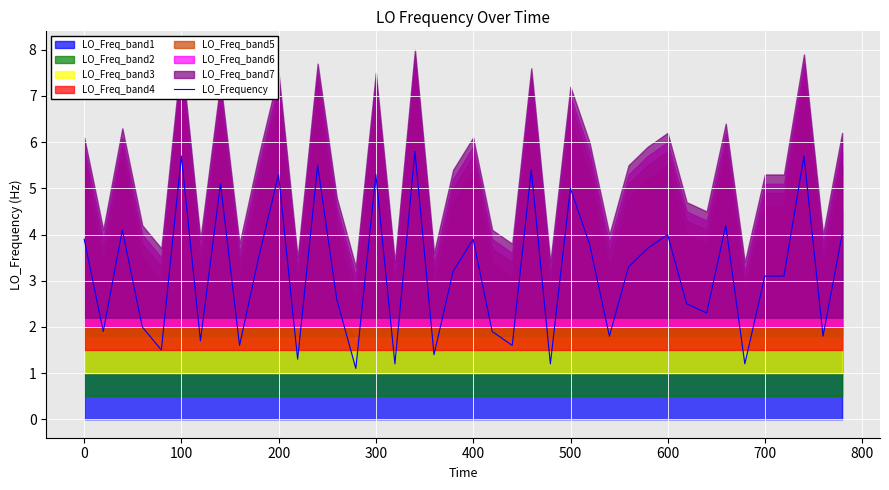

What is the minimum value for LO_Frequency?

1.1